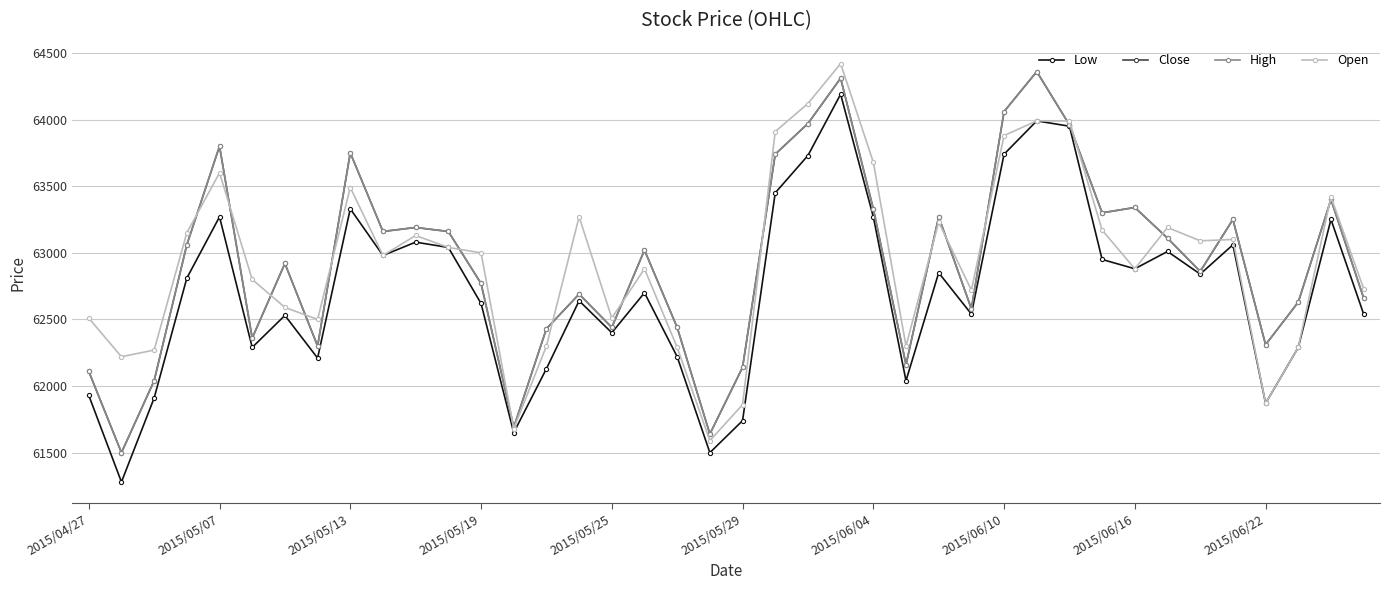

Does the chart have visible grid lines?

Yes